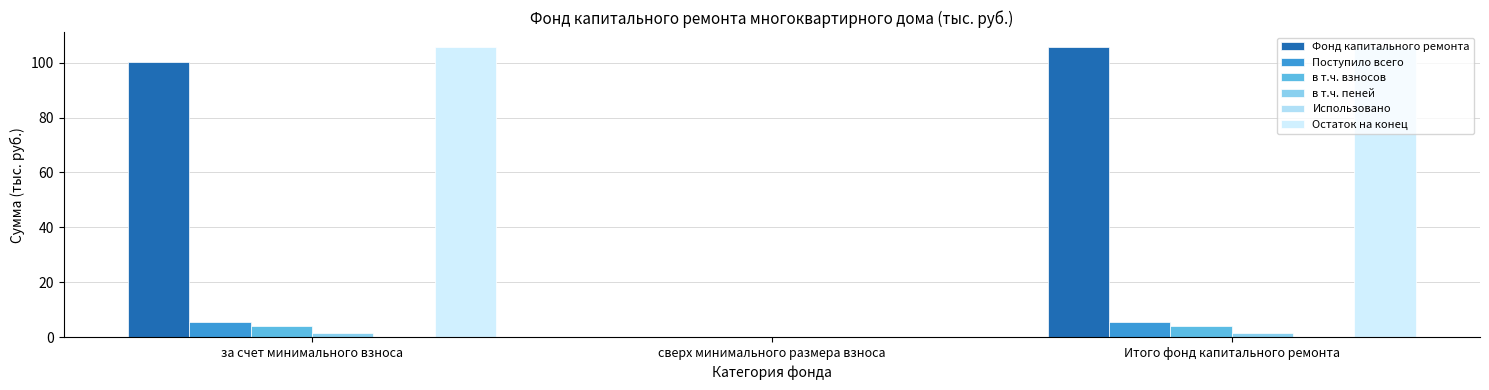

How many data points does each series have?

3